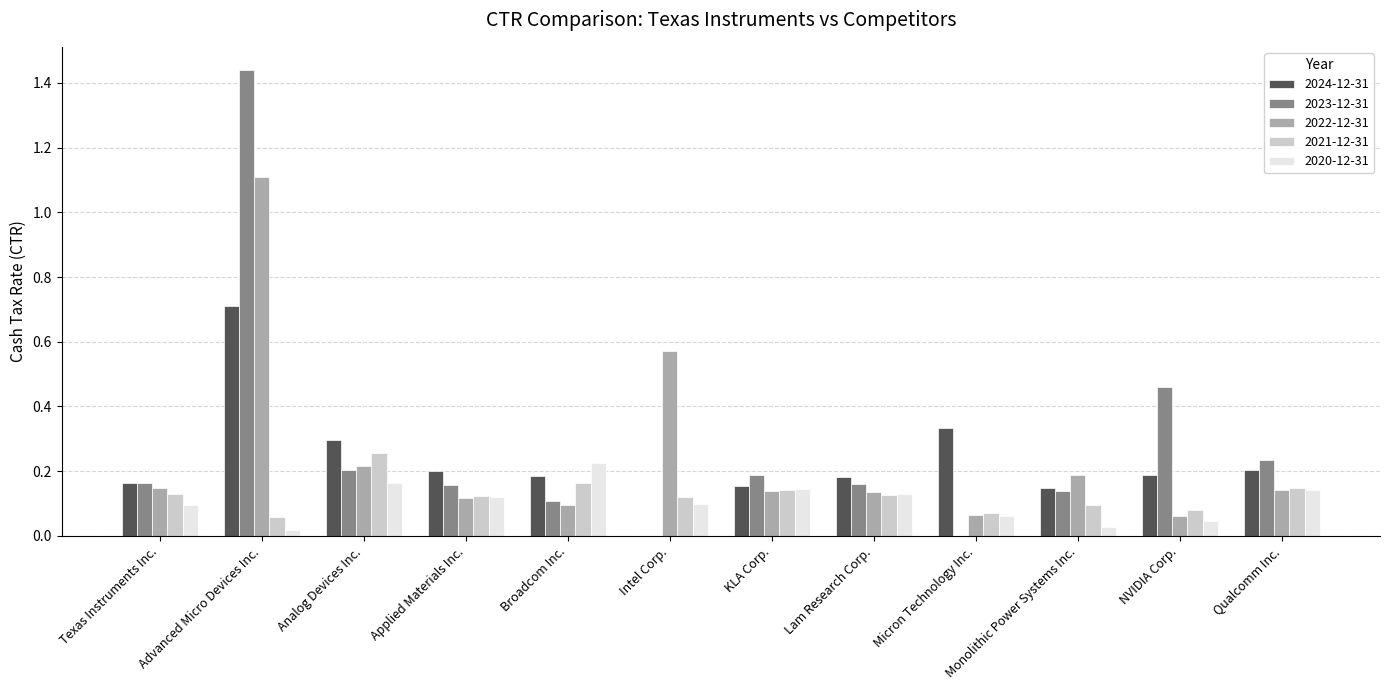

How many series are shown in this chart?

5